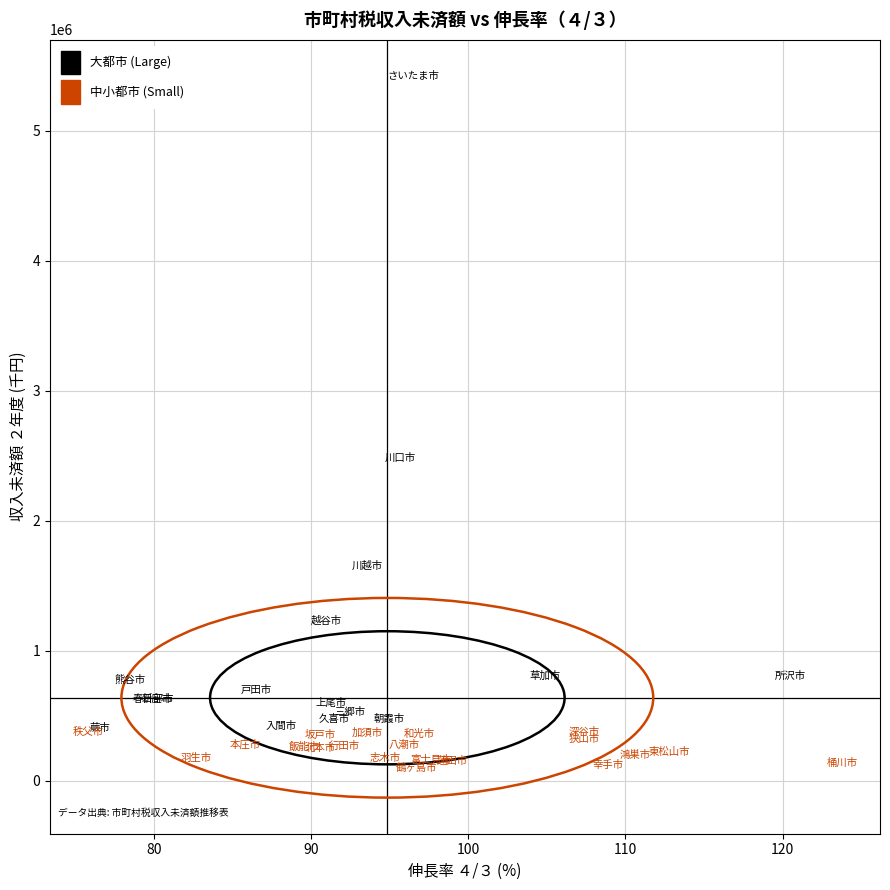

Which series has the widest spread of Y values?

大都市 (Large)